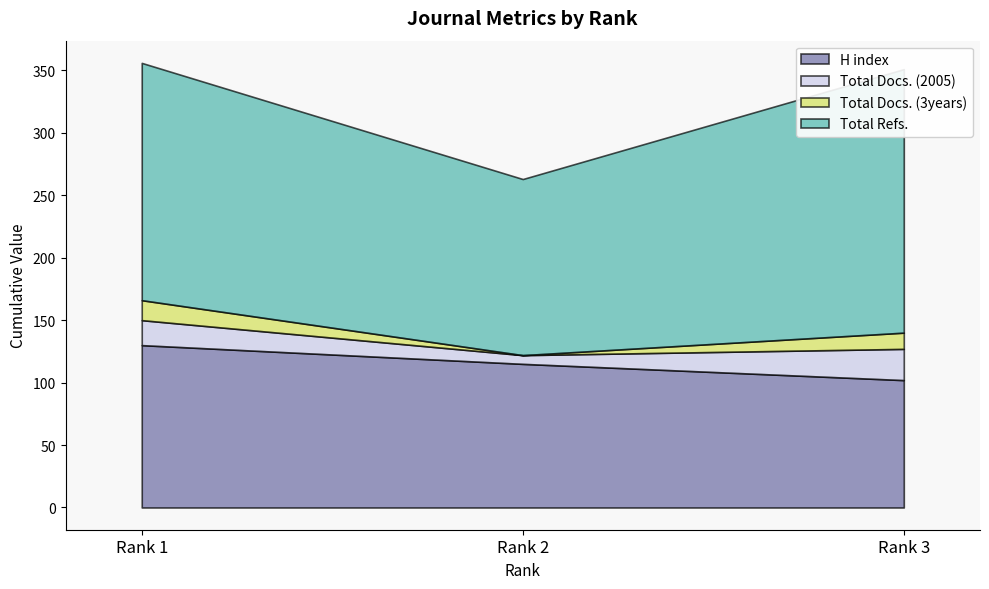

How many distinct data groups are displayed?

4